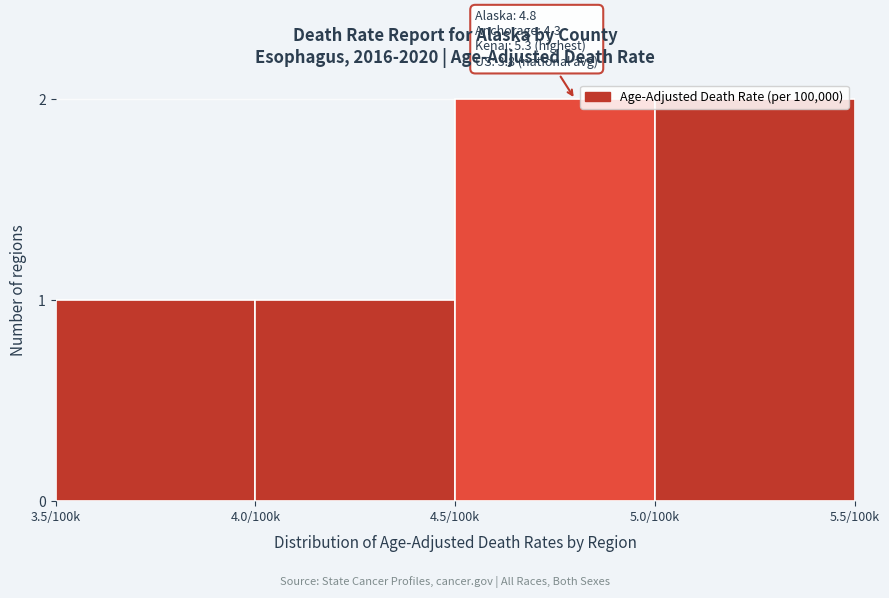

What is the value of the 4th bar from the left?

2